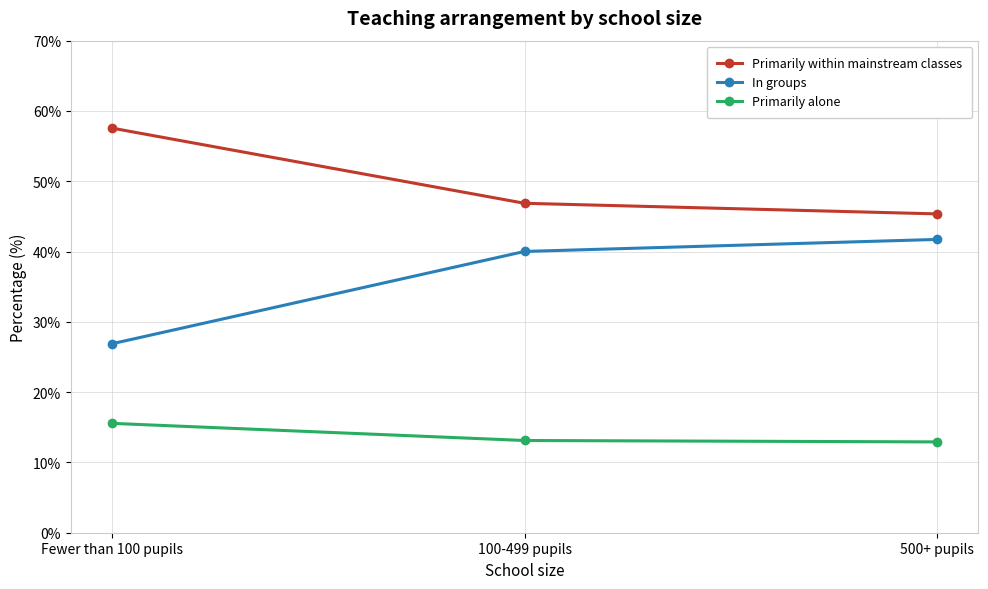

What is the greatest value displayed?

57.6